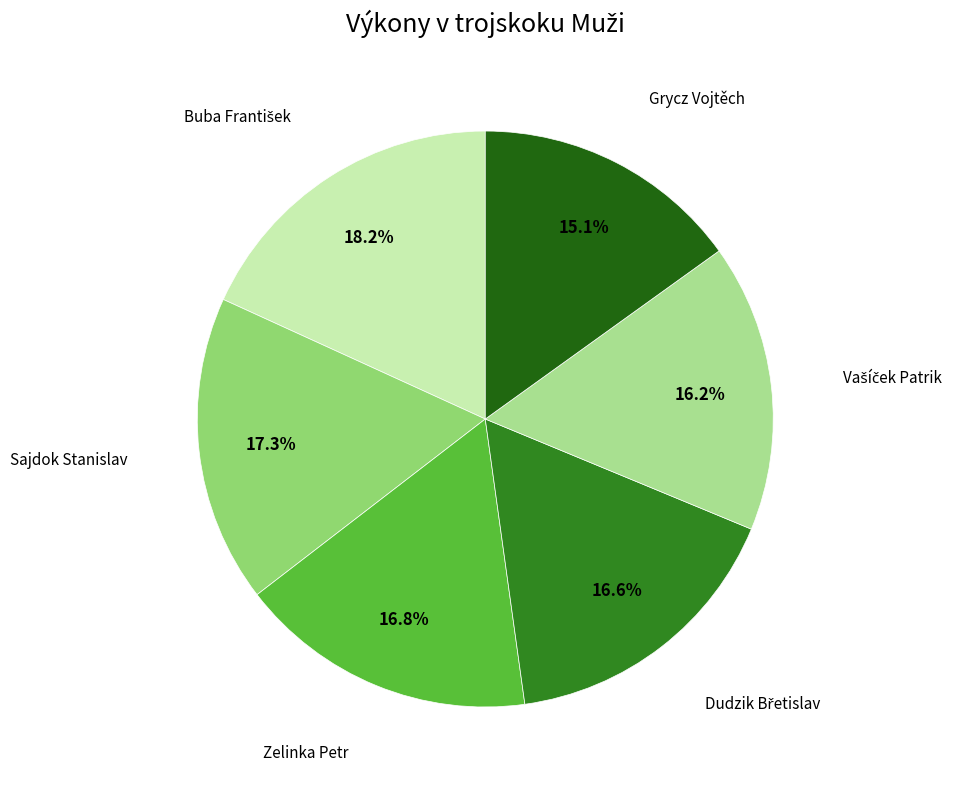

Which category has the smallest portion of the pie?

Grycz Vojtěch